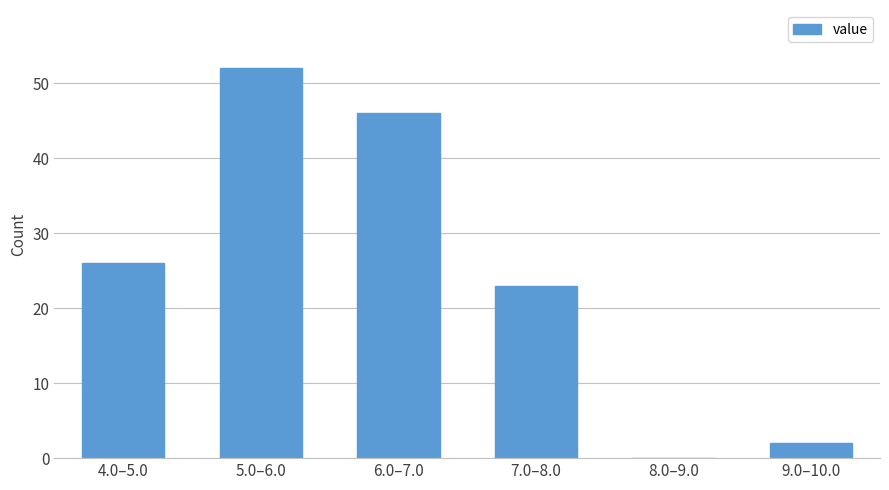

Reading left to right, what are all the values shown in this chart?

4.0–5.0=26	5.0–6.0=52	6.0–7.0=46	7.0–8.0=23	8.0–9.0=0	9.0–10.0=2